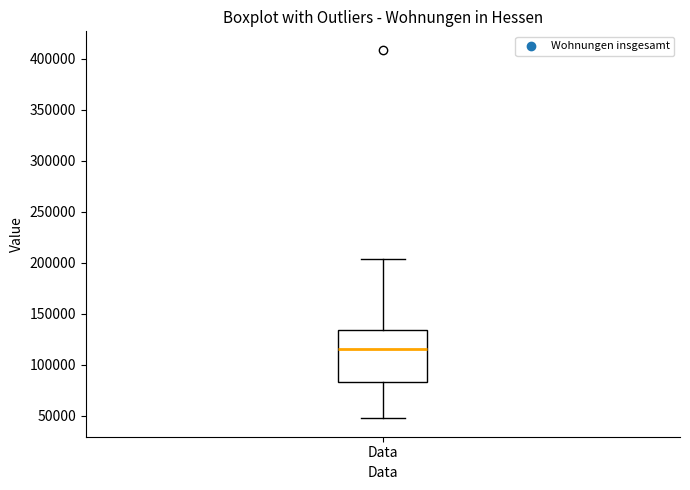

Read this box plot against the y-axis: the position of the median line, the range covered by the box, and the ends of both whiskers. The values are not printed on the chart, so give them approximately, as read against the axis.

median 115000, box 85000 to 135000, whiskers 45000 to 205000